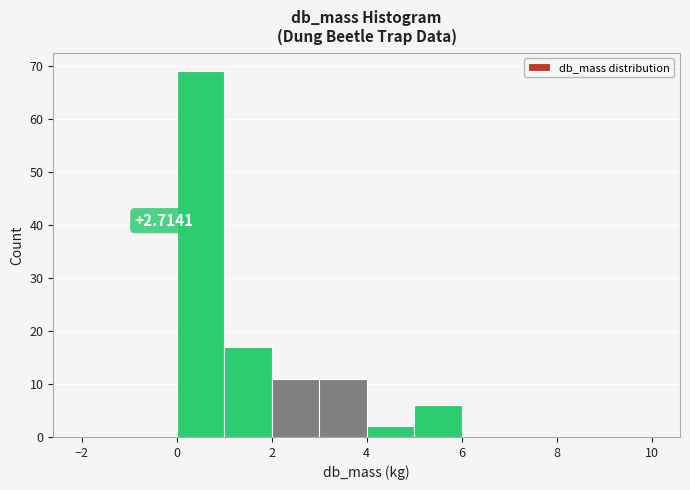

Which range on the x-axis has the tallest bar?

0 to 1